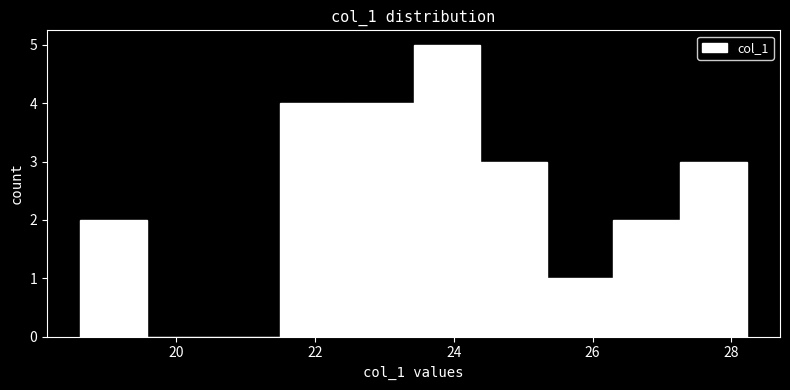

Reading left to right, transcribe this chart: for each bar, give the range it covers on the x-axis and its height. Neither the bar edges nor the heights are printed on the chart, so give them approximately, as read against the axes.

18.6 to 19.6: 2
19.6 to 20.6: 0
20.6 to 21.6: 0
21.6 to 22.4: 4
22.4 to 23.4: 4
23.4 to 24.4: 5
24.4 to 25.4: 3
25.4 to 26.4: 1
26.4 to 27.2: 2
27.2 to 28.2: 3